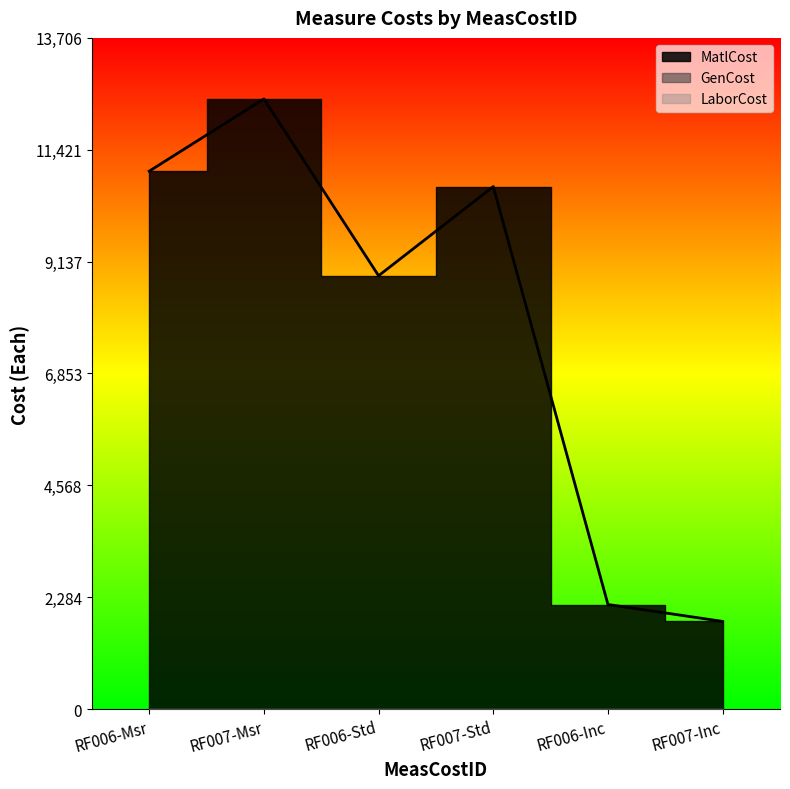

At which label does LaborCost reach its peak?

RF006-Msr